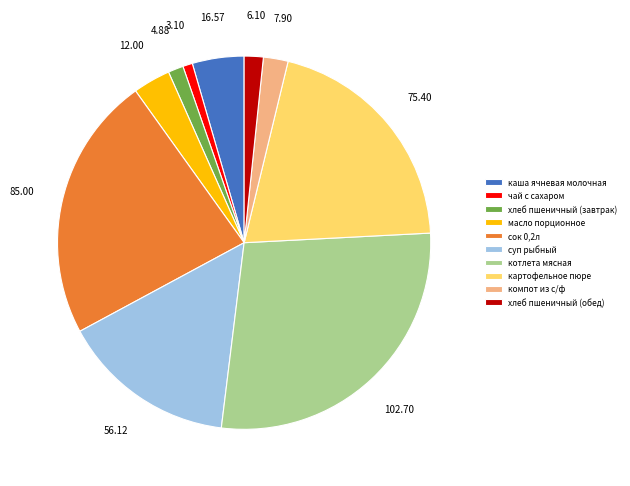

What is the ratio of the value at масло порционное to the value at компот из с/ф?

1.5